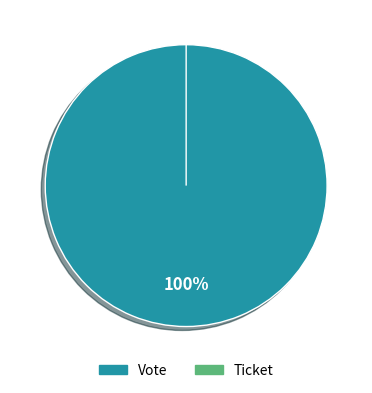

What portion of the pie excludes Ticket?

100.0%